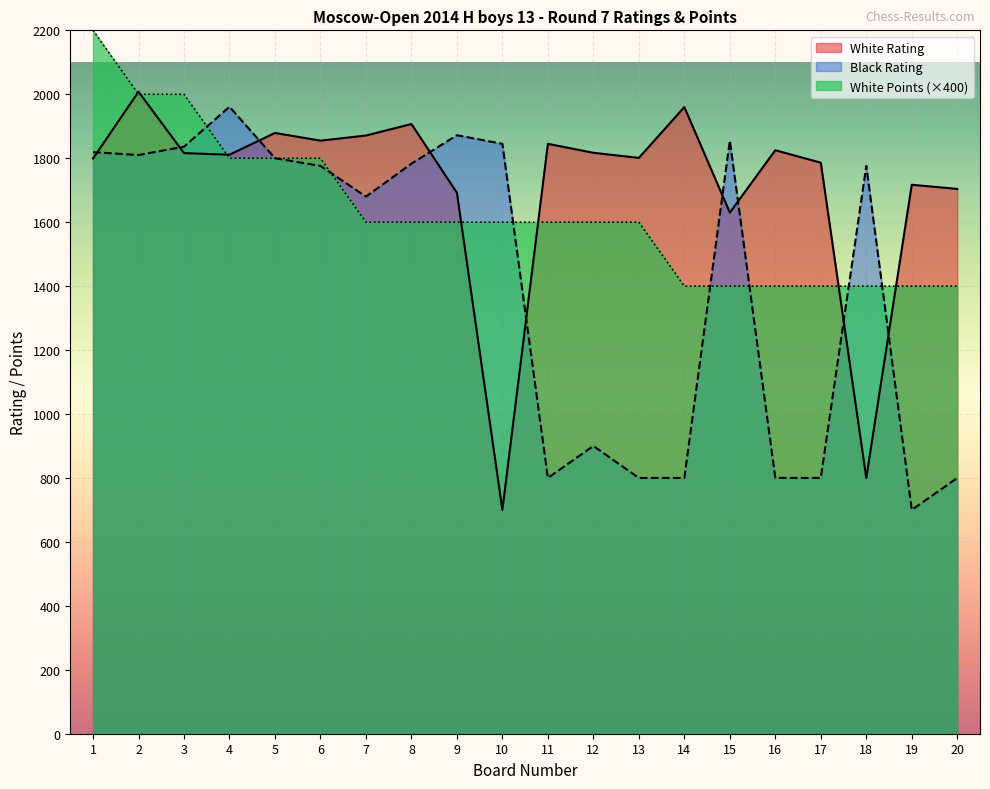

How many categories are shown in the chart?

20